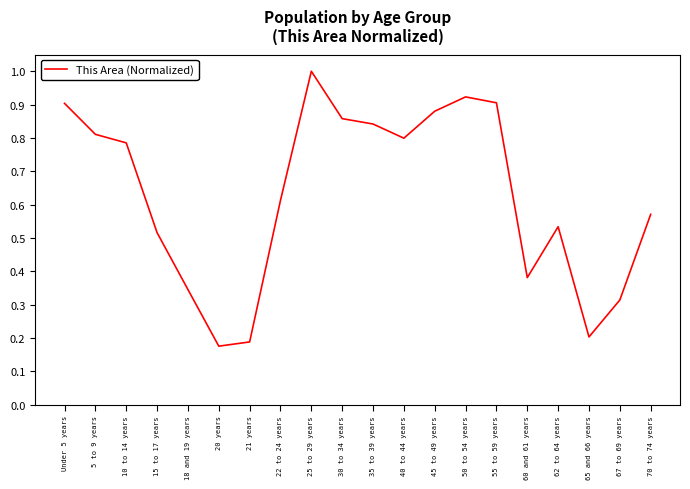

What position from the right is 62 to 64 years?

4